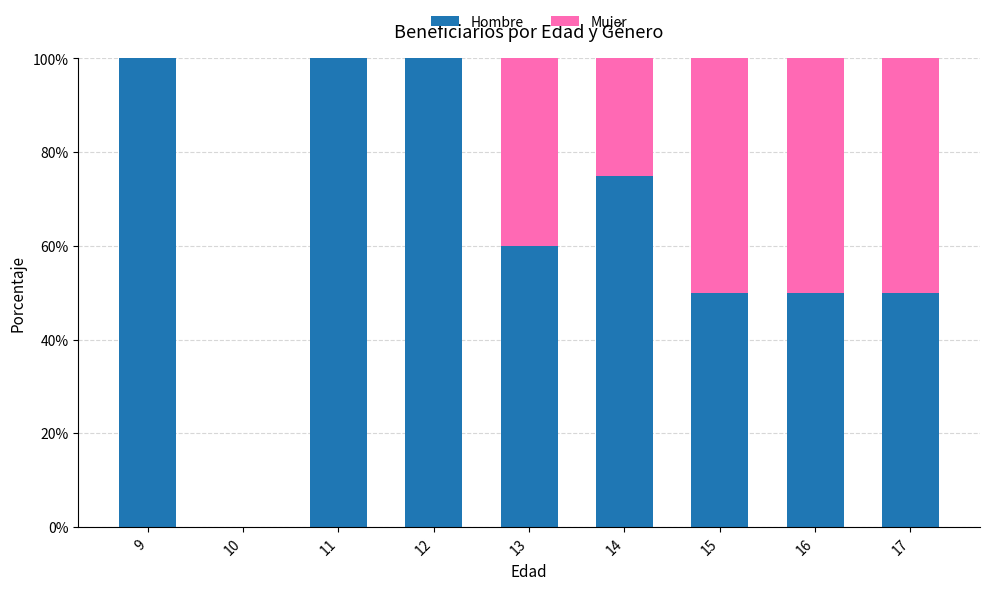

Reading left to right, what are the values for Hombre?

9=100	10=0	11=100	12=100	13=60	14=75	15=50	16=50	17=50